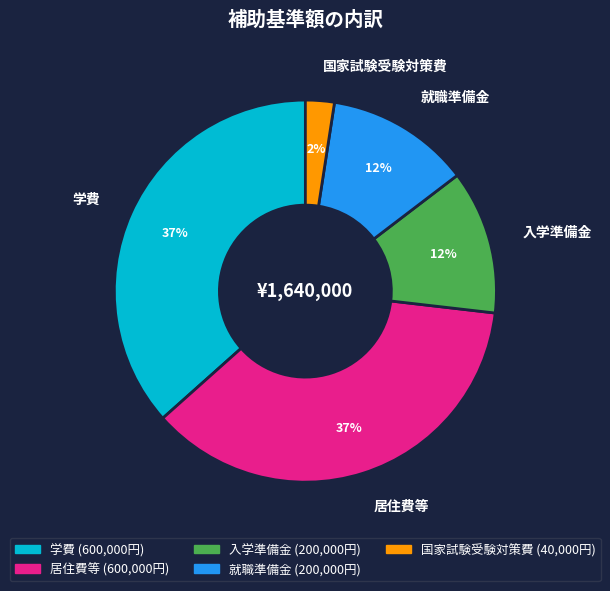

What is the ratio of the value at 入学準備金 to the value at 就職準備金?

1.0